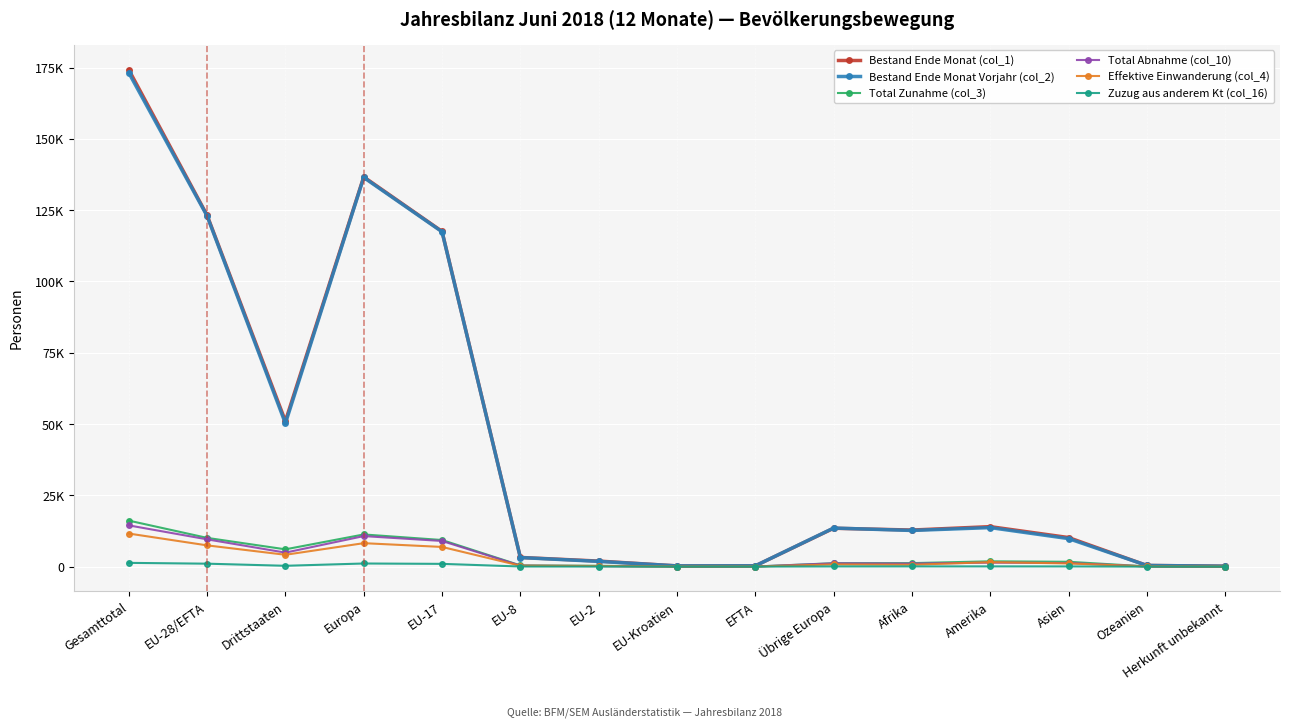

What is the greatest value displayed?

174249